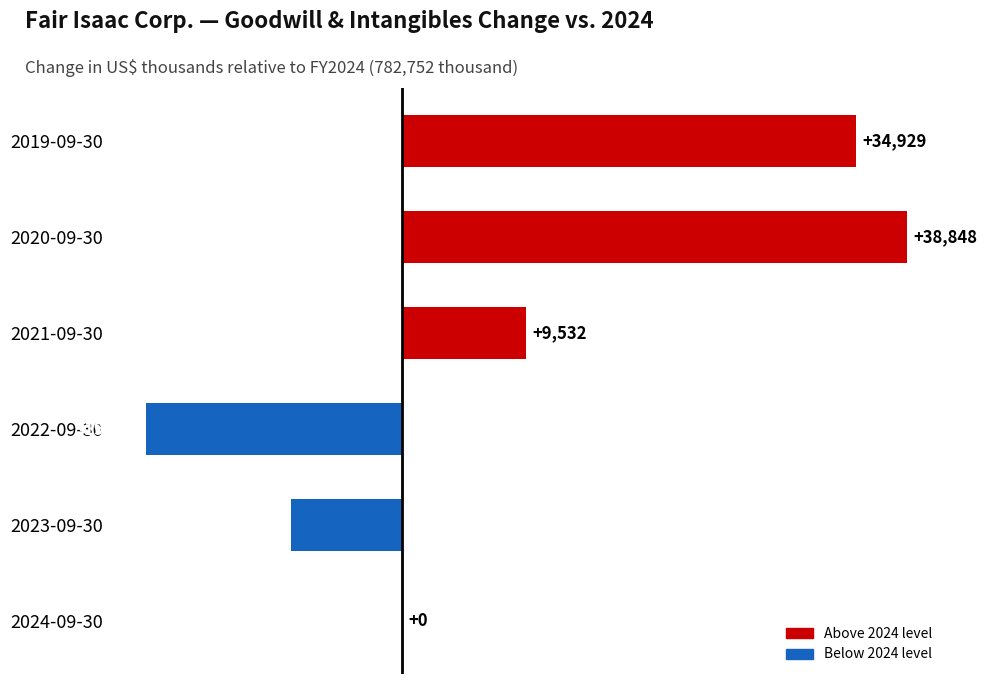

True or false: the data shows 64459 at 2020-09-30.

False